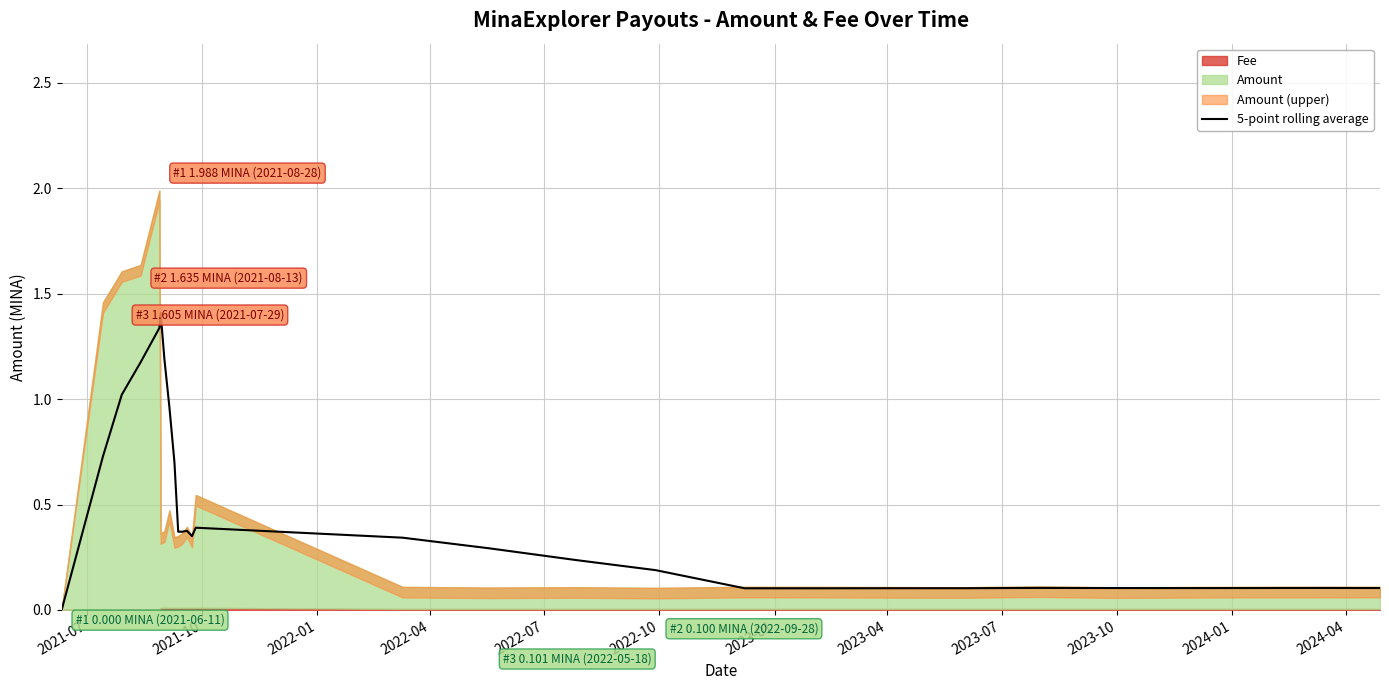

The chart shows a value of 0.0 at 22. True or false?

False